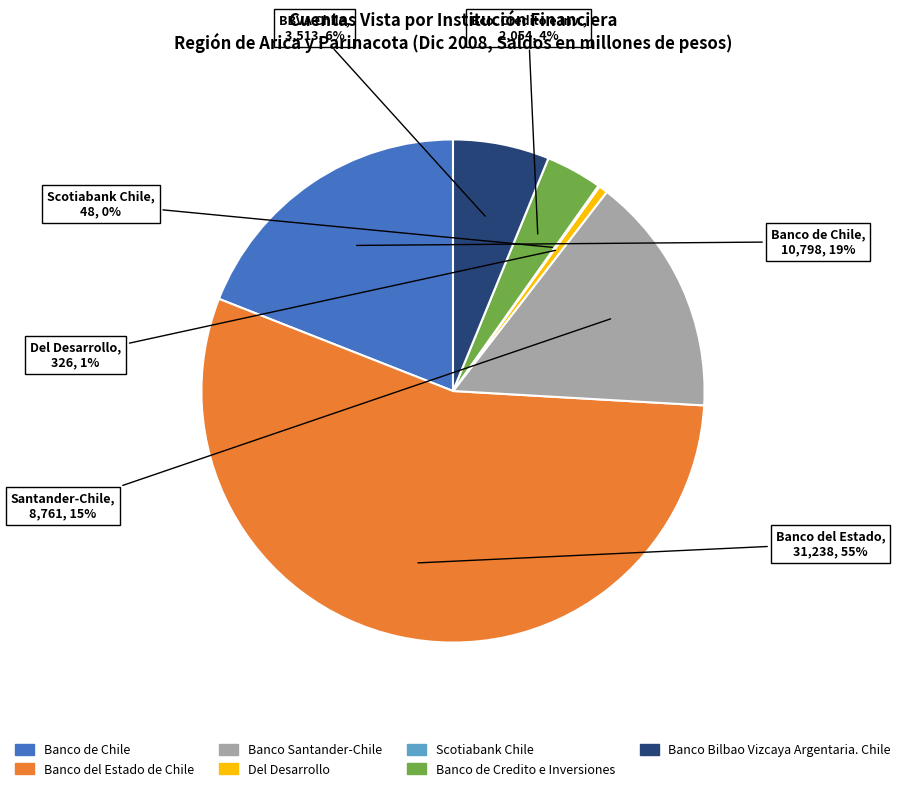

To the nearest percent, what portion does Banco Bilbao Vizcaya Argentaria. Chile represent?

6%